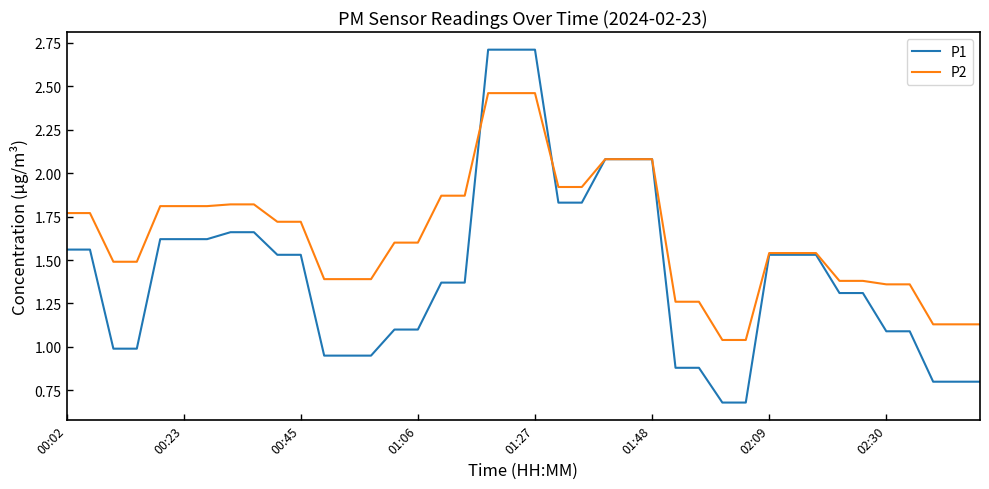

List the series in order of their overall mean, highest first.

P2, P1